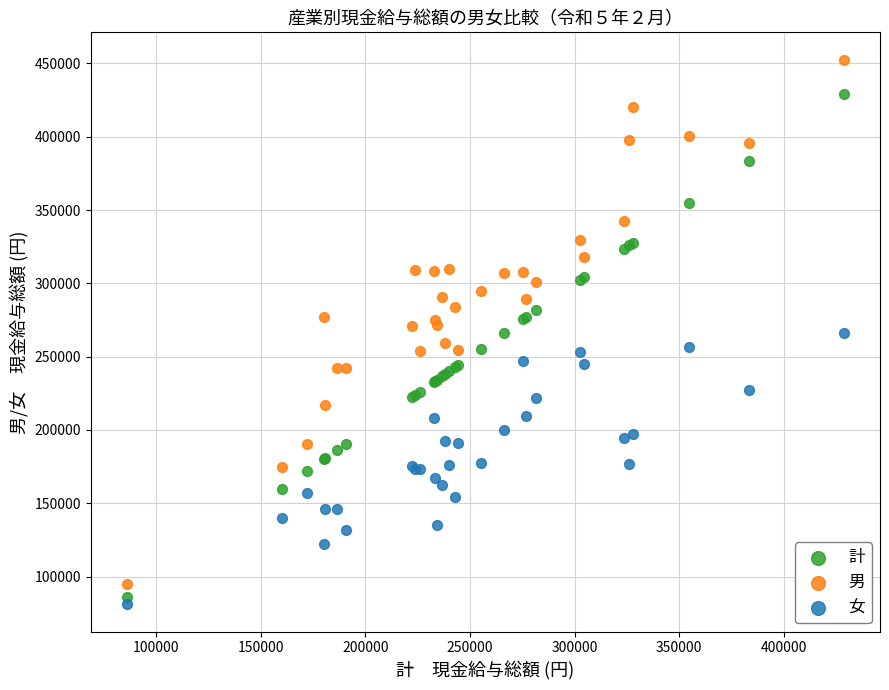

Which series has the largest Y range (max minus min)?

男